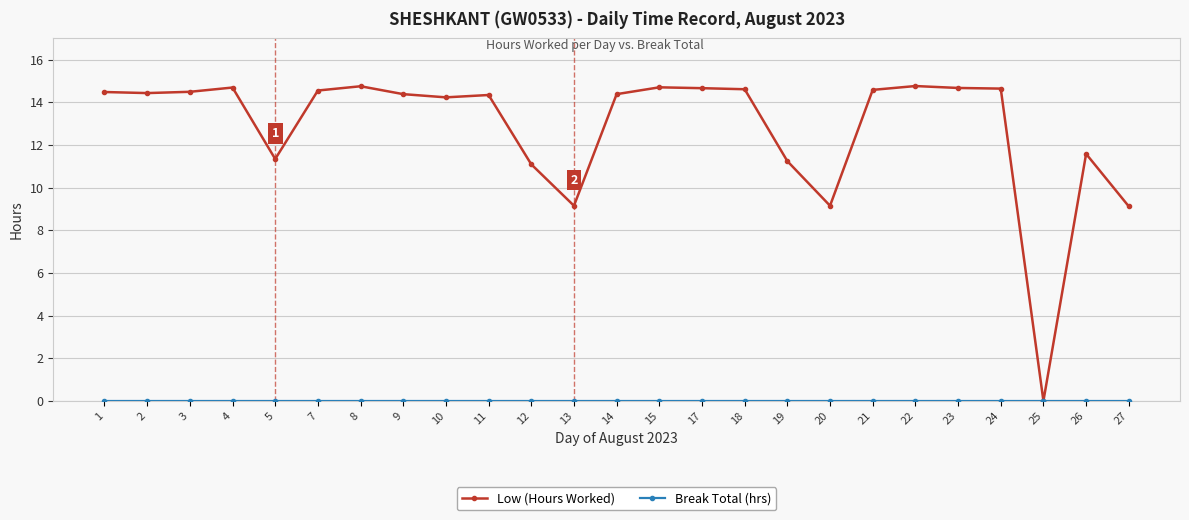

True or false: Low (Hours Worked) has a value of 9.2 at 20.

True